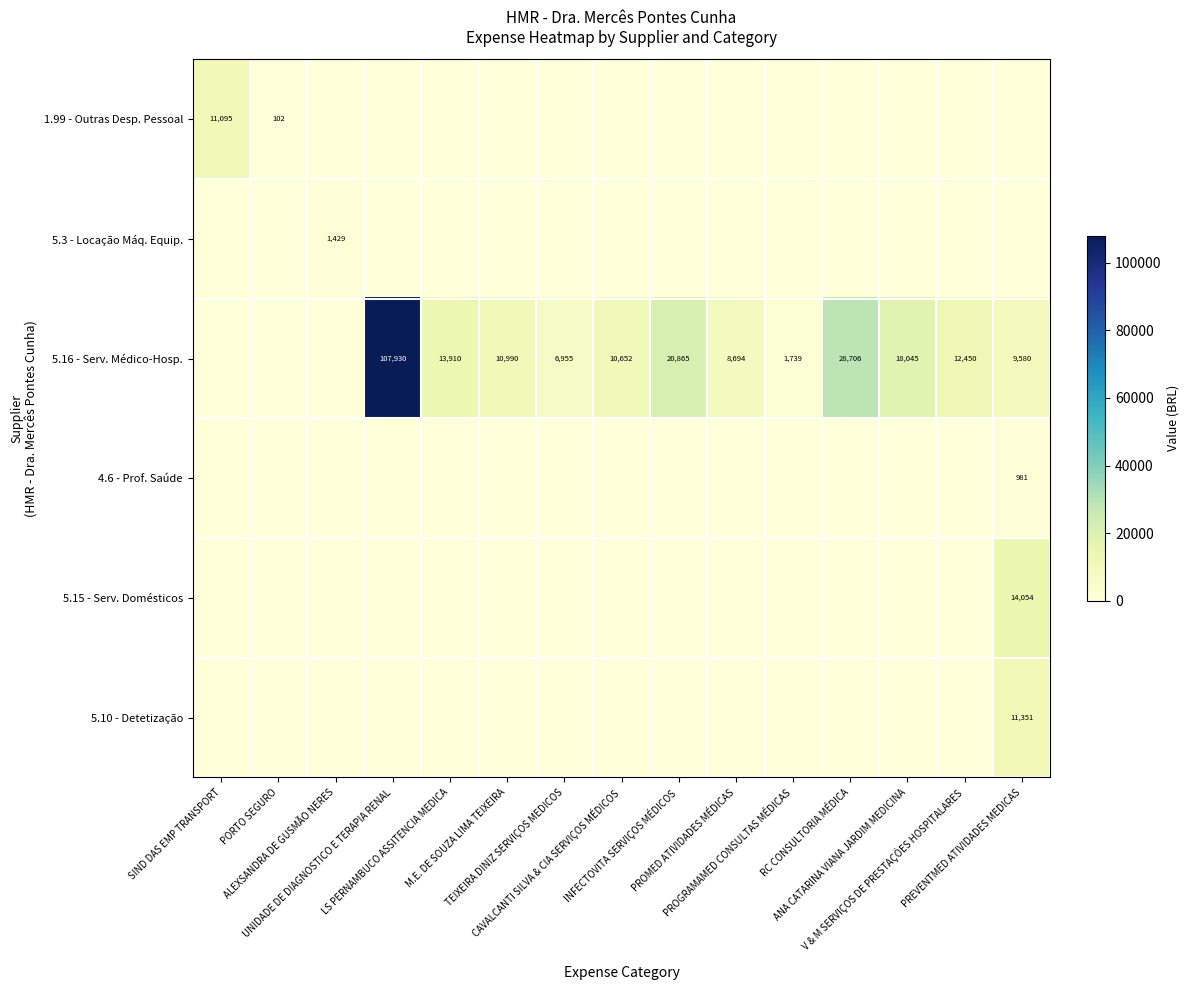

At which category is the sum across all series the highest?

UNIDADE DE DIAGNOSTICO E TERAPIA RENAL